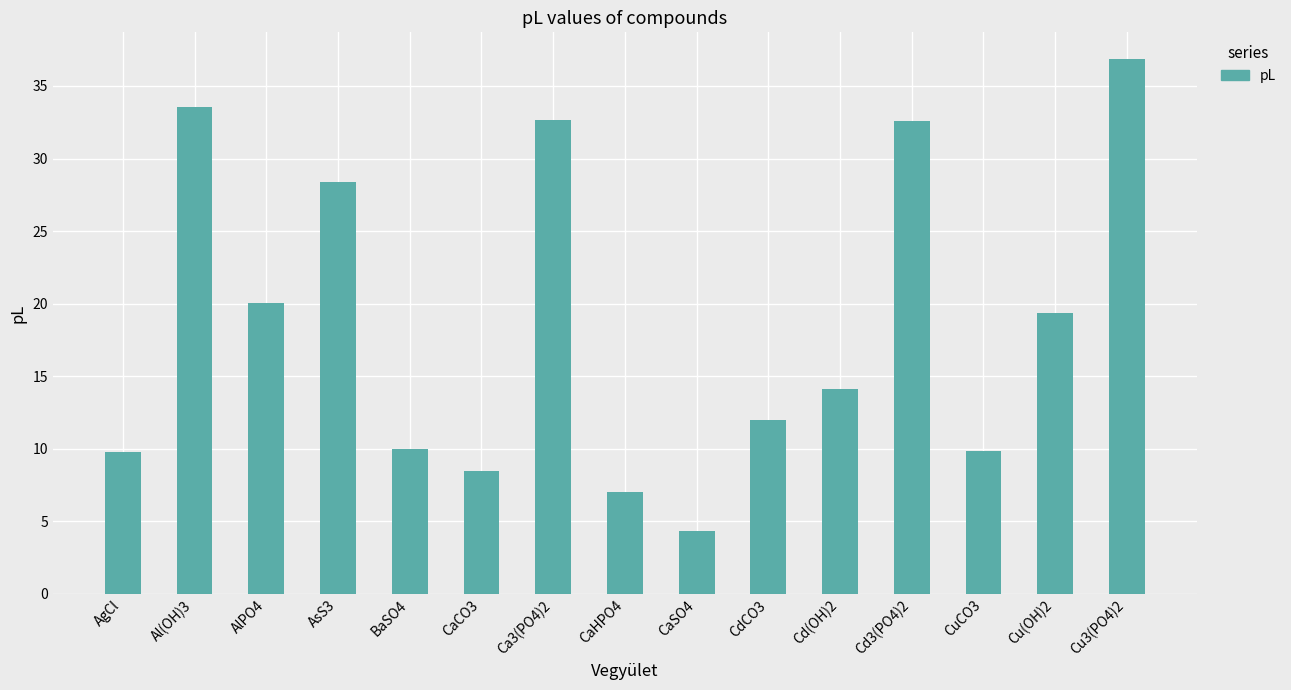

Are the bars horizontal?

No